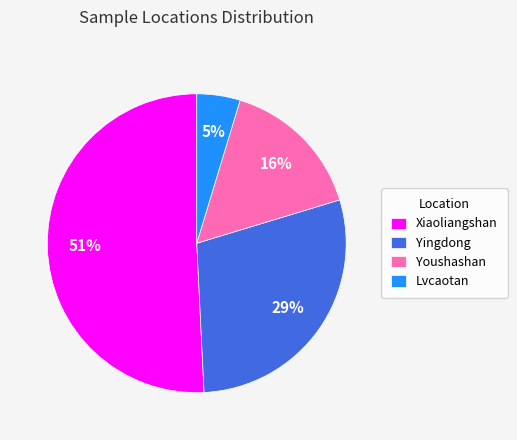

How many segments does this pie chart have?

4